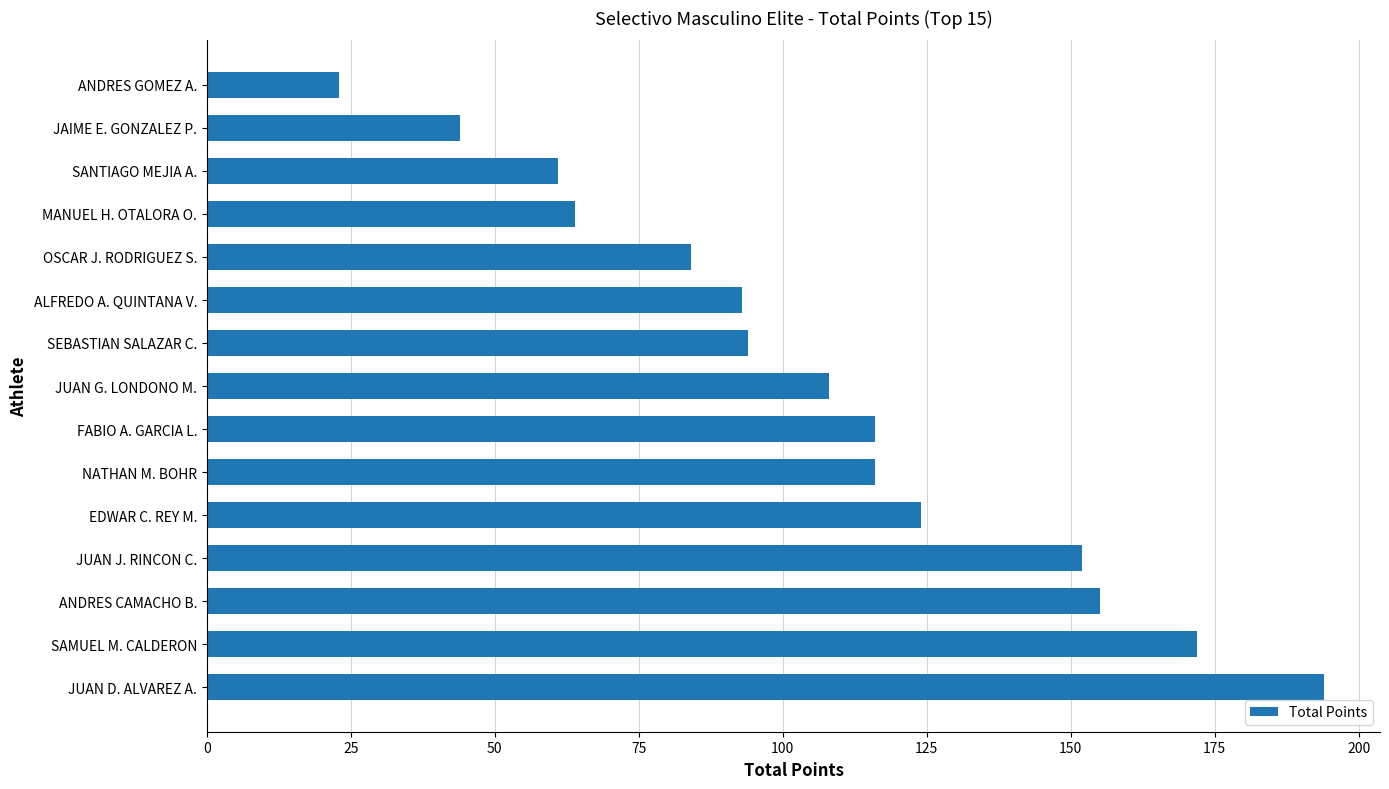

The value at SEBASTIAN SALAZAR C. is 94. True or false?

True